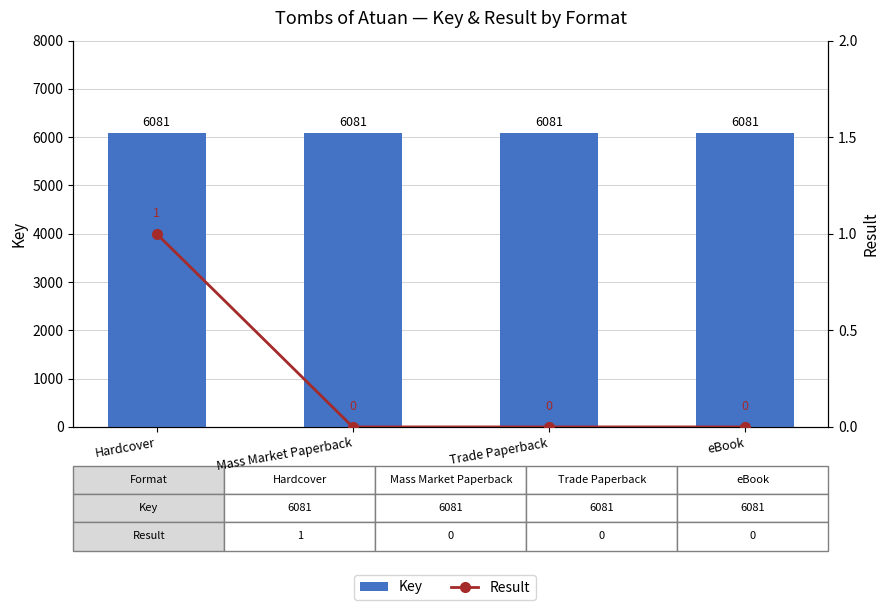

What is the maximum value for Result?

1